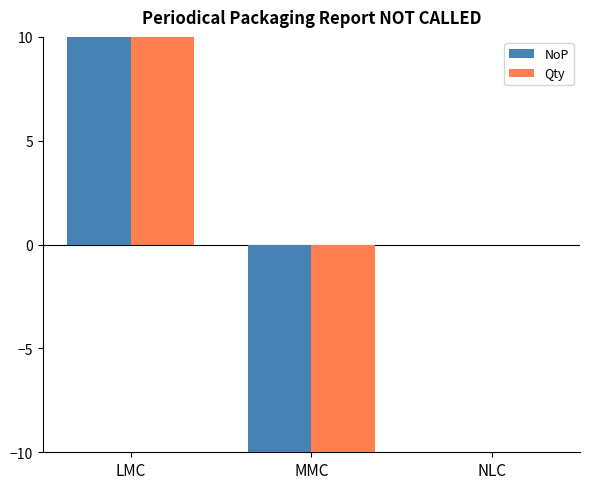

What is the smallest value displayed?

-1330.0